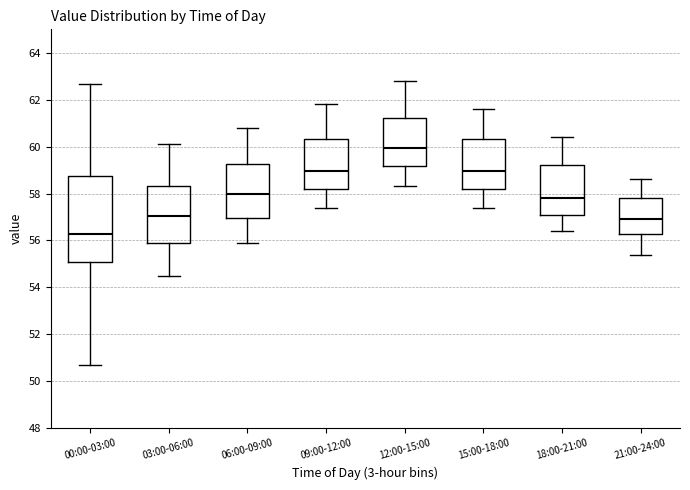

Reading left to right, read every box against the y-axis: the position of its median line, the range the box covers, and the ends of its whiskers. The values are not printed on the chart, so give them approximately, as read against the axis.

00:00-03:00: median 56.2, box 55.0 to 58.8, whiskers 50.6 to 62.6
03:00-06:00: median 57.0, box 55.8 to 58.4, whiskers 54.6 to 60.2
06:00-09:00: median 58.0, box 57.0 to 59.2, whiskers 56.0 to 60.8
09:00-12:00: median 59.0, box 58.2 to 60.4, whiskers 57.4 to 61.8
12:00-15:00: median 60.0, box 59.2 to 61.2, whiskers 58.4 to 62.8
15:00-18:00: median 59.0, box 58.2 to 60.4, whiskers 57.4 to 61.6
18:00-21:00: median 57.8, box 57.2 to 59.2, whiskers 56.4 to 60.4
21:00-24:00: median 57.0, box 56.2 to 57.8, whiskers 55.4 to 58.6